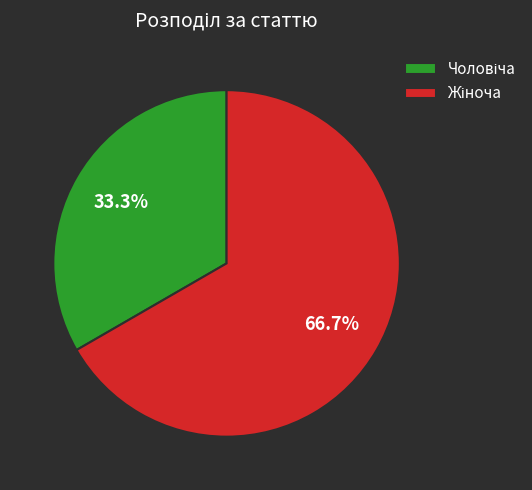

Is there a majority slice in this chart?

Yes